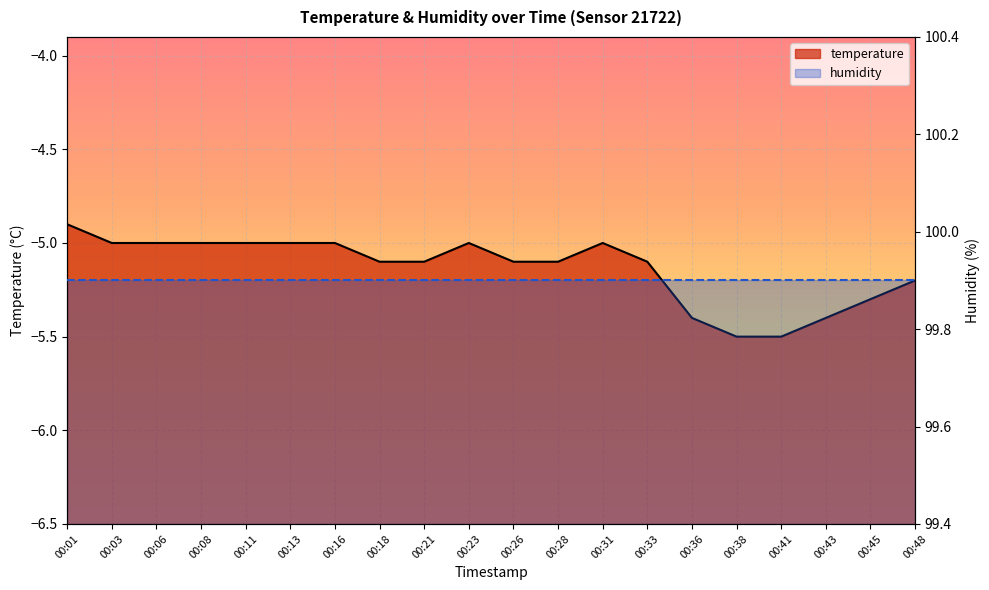

True or false: the data has more than 0 interior local peaks.

True